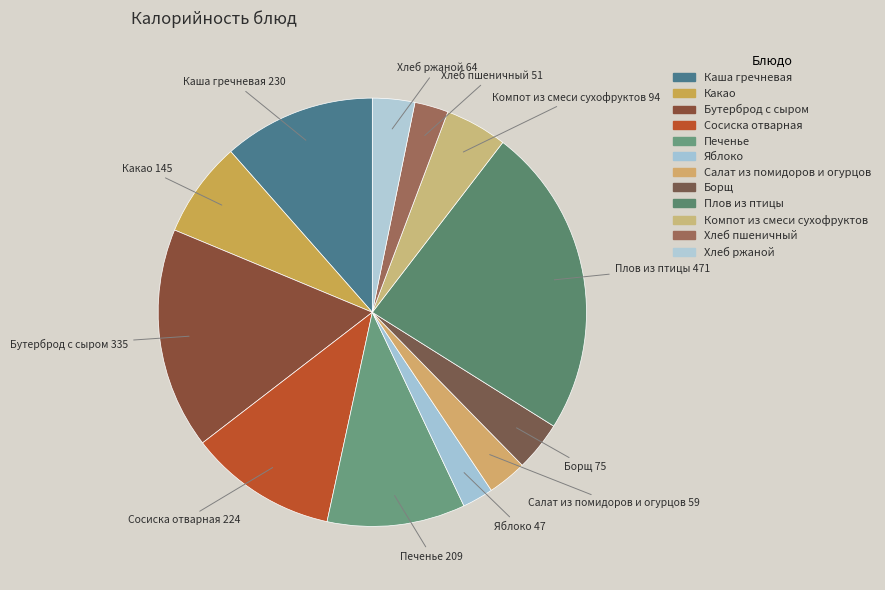

Which has a higher value, Салат из помидоров и огурцов or Каша гречневая?

Каша гречневая